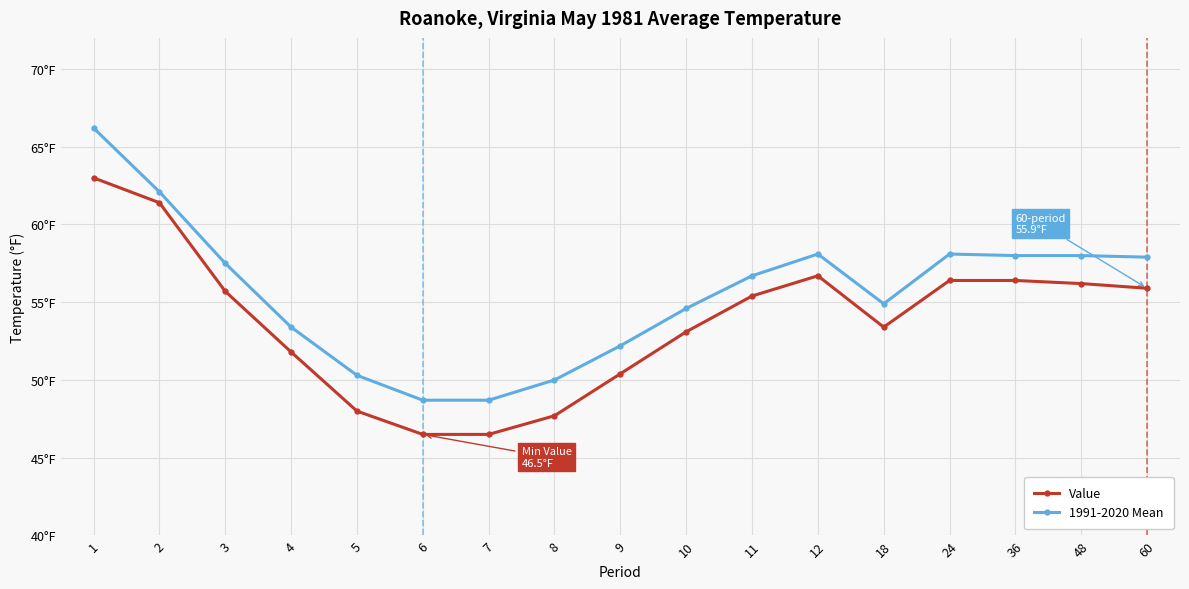

Rank the series by their maximum value, from lowest to highest.

Value, 1991-2020 Mean